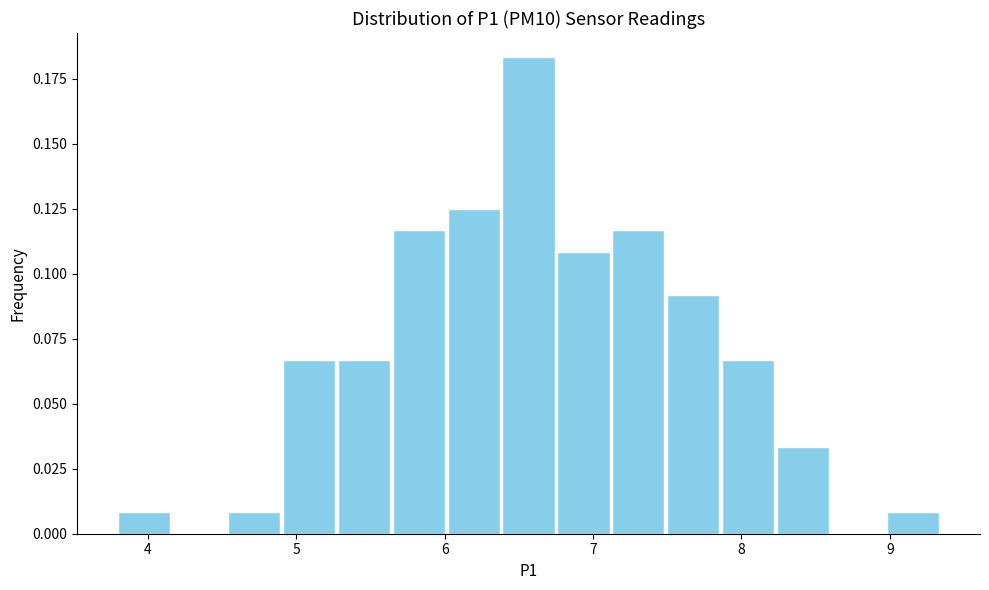

Around what value on the x-axis is the tallest bar? Give the approximate position of its centre, as read against the axis.

6.6